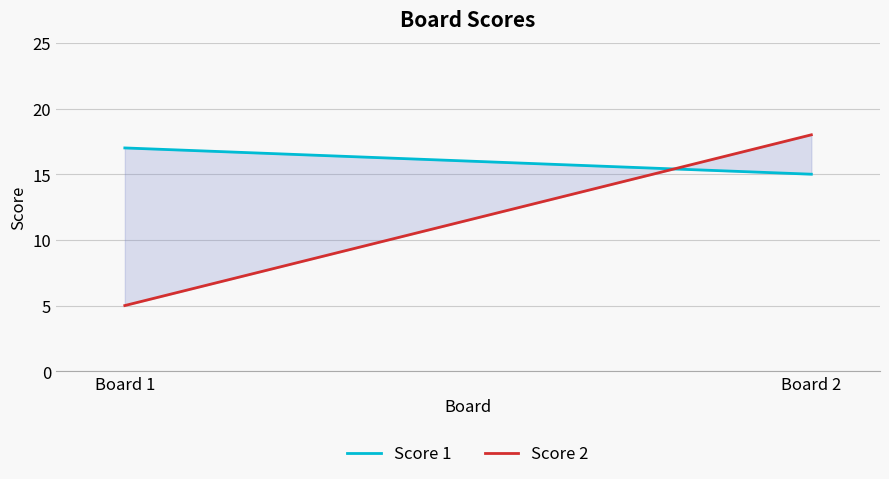

Which series has the largest total across all categories?

Score 1